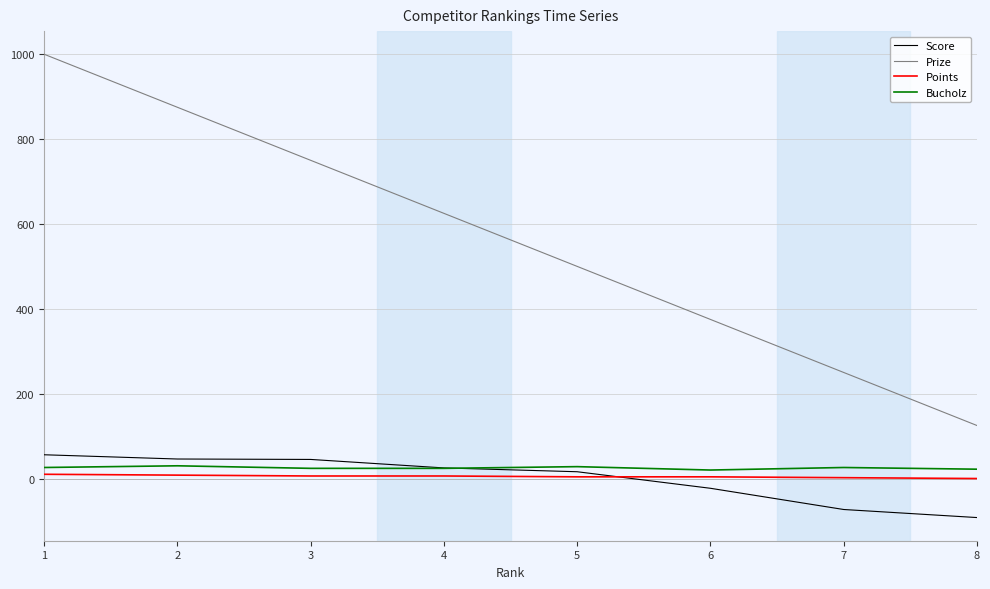

Which series changed the most between 2 and 3?

Prize